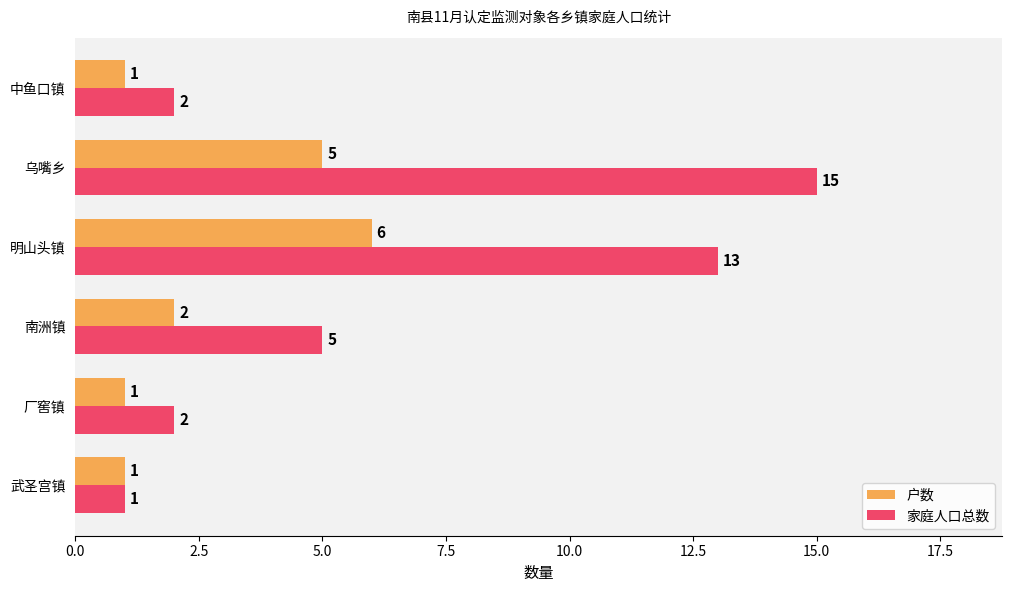

At which label does 户数 reach its peak?

明山头镇